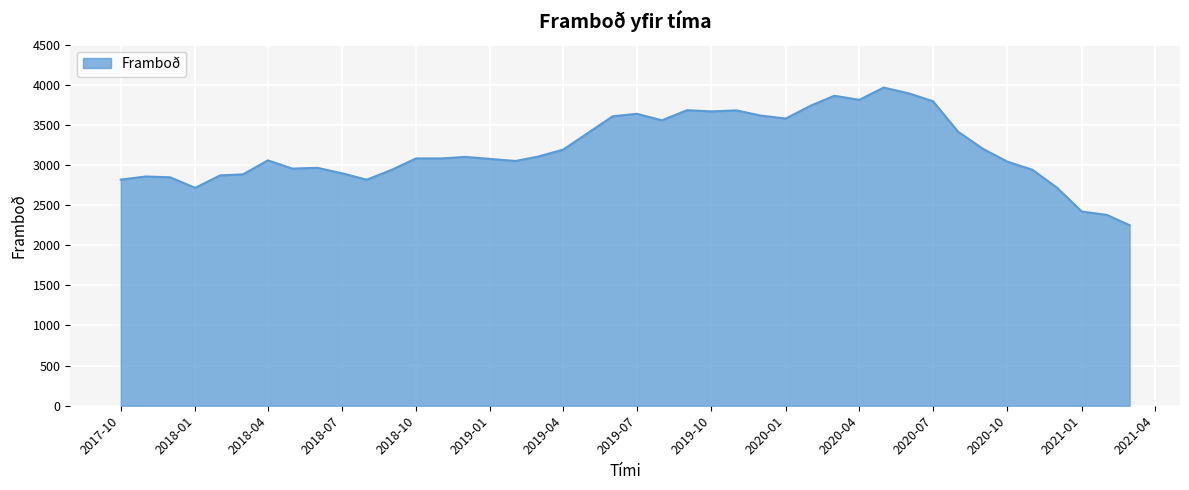

What is the smallest value displayed?

2250